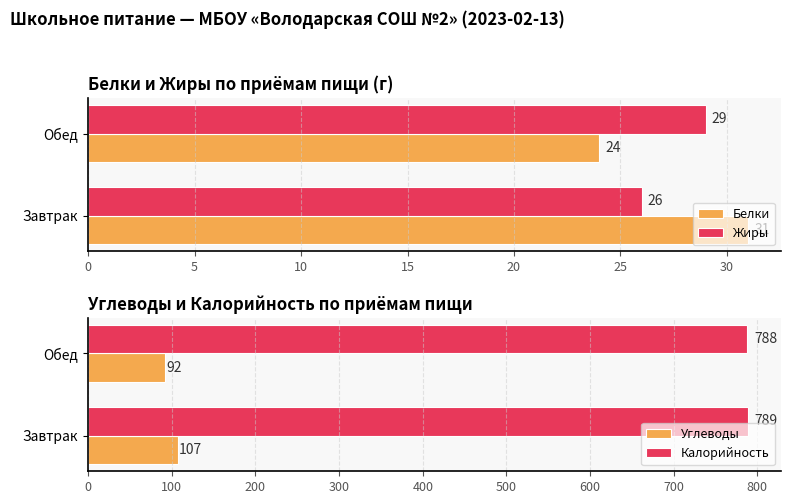

What is the average value of the Калорийность series?

788